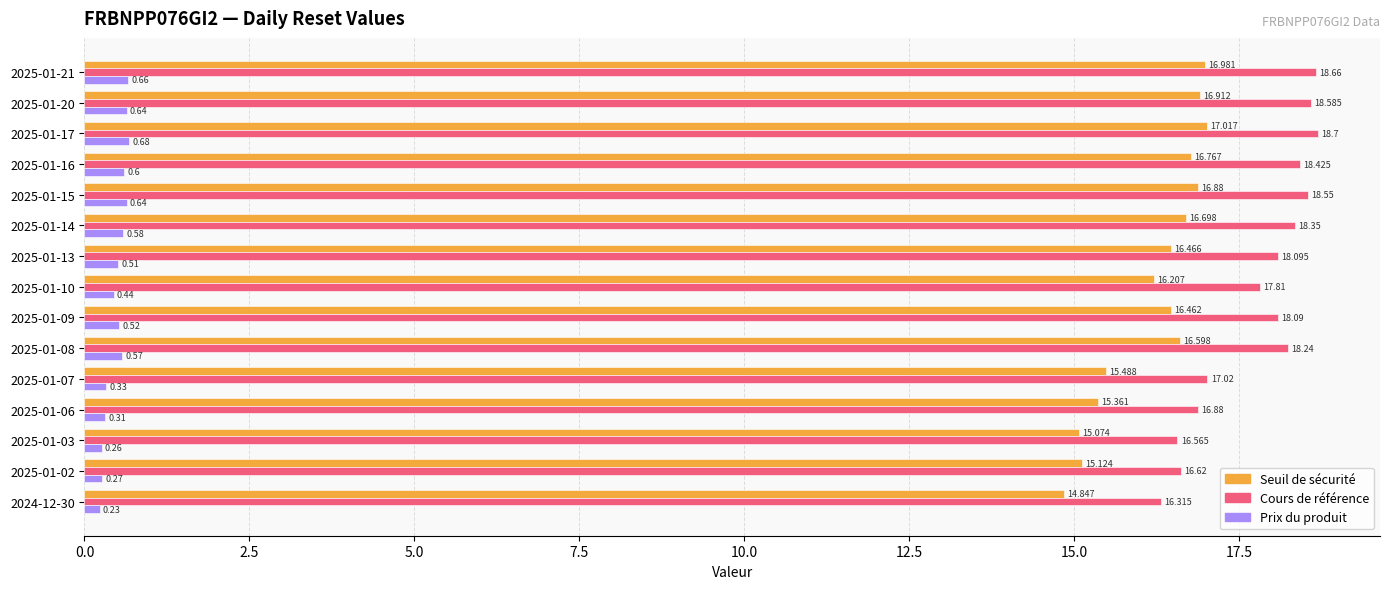

Which label corresponds to the smallest value in the chart?

2024-12-30